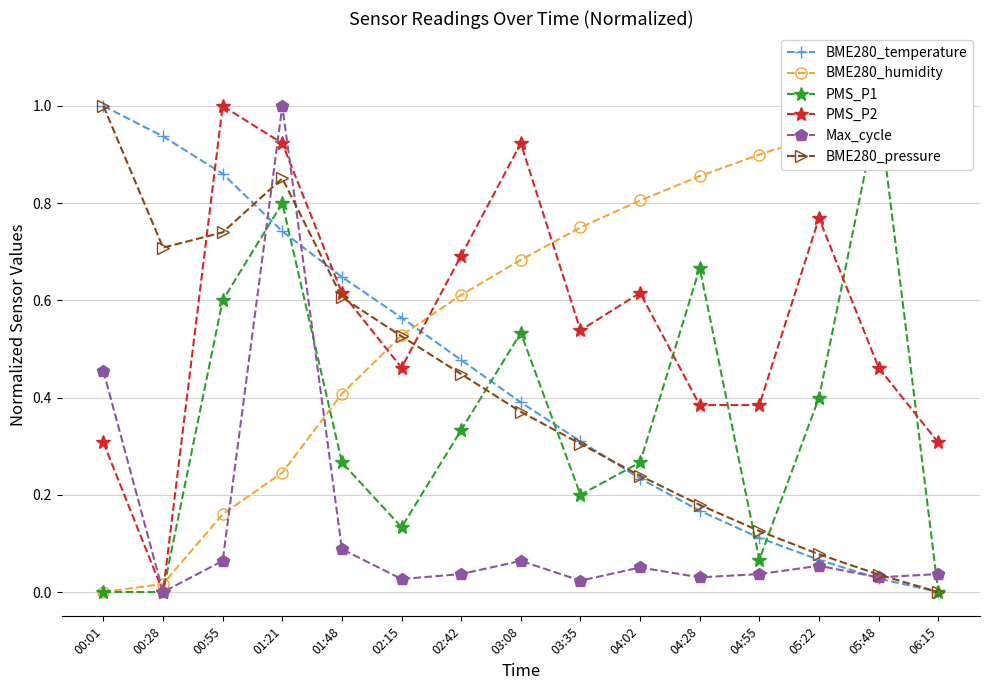

Reading right to left, transcribe all the data shown in this chart.

BME280_temperature: 06:15=0.0	05:48=0.0	05:22=0.1	04:55=0.1	04:28=0.2	04:02=0.2	03:35=0.3	03:08=0.4	02:42=0.5	02:15=0.6	01:48=0.6	01:21=0.7	00:55=0.9	00:28=0.9	00:01=1.0
BME280_humidity: 06:15=1.0	05:48=1.0	05:22=0.9	04:55=0.9	04:28=0.9	04:02=0.8	03:35=0.7	03:08=0.7	02:42=0.6	02:15=0.5	01:48=0.4	01:21=0.2	00:55=0.2	00:28=0.0	00:01=0.0
PMS_P1: 06:15=0.0	05:48=1.0	05:22=0.4	04:55=0.1	04:28=0.7	04:02=0.3	03:35=0.2	03:08=0.5	02:42=0.3	02:15=0.1	01:48=0.3	01:21=0.8	00:55=0.6	00:28=0.0	00:01=0.0
PMS_P2: 06:15=0.3	05:48=0.5	05:22=0.8	04:55=0.4	04:28=0.4	04:02=0.6	03:35=0.5	03:08=0.9	02:42=0.7	02:15=0.5	01:48=0.6	01:21=0.9	00:55=1.0	00:28=0.0	00:01=0.3
Max_cycle: 06:15=0.0	05:48=0.0	05:22=0.1	04:55=0.0	04:28=0.0	04:02=0.1	03:35=0.0	03:08=0.1	02:42=0.0	02:15=0.0	01:48=0.1	01:21=1.0	00:55=0.1	00:28=0.0	00:01=0.5
BME280_pressure: 06:15=0.0	05:48=0.0	05:22=0.1	04:55=0.1	04:28=0.2	04:02=0.2	03:35=0.3	03:08=0.4	02:42=0.4	02:15=0.5	01:48=0.6	01:21=0.9	00:55=0.7	00:28=0.7	00:01=1.0